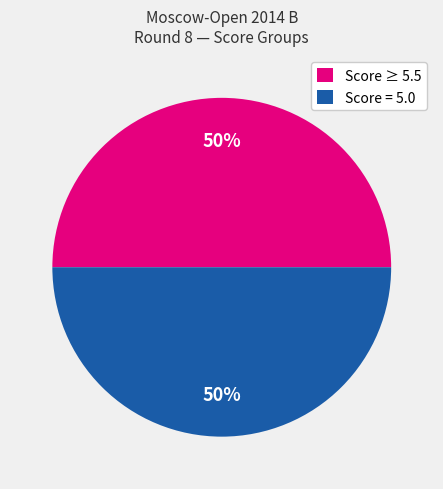

How many slices are in this pie chart?

2